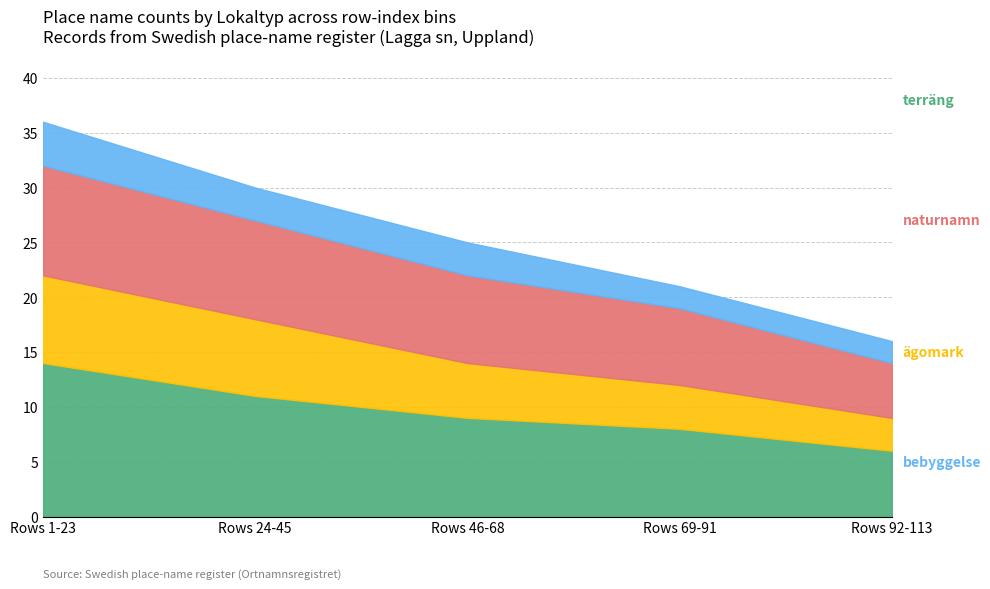

What is the total value across all series at Rows 24-45?

30